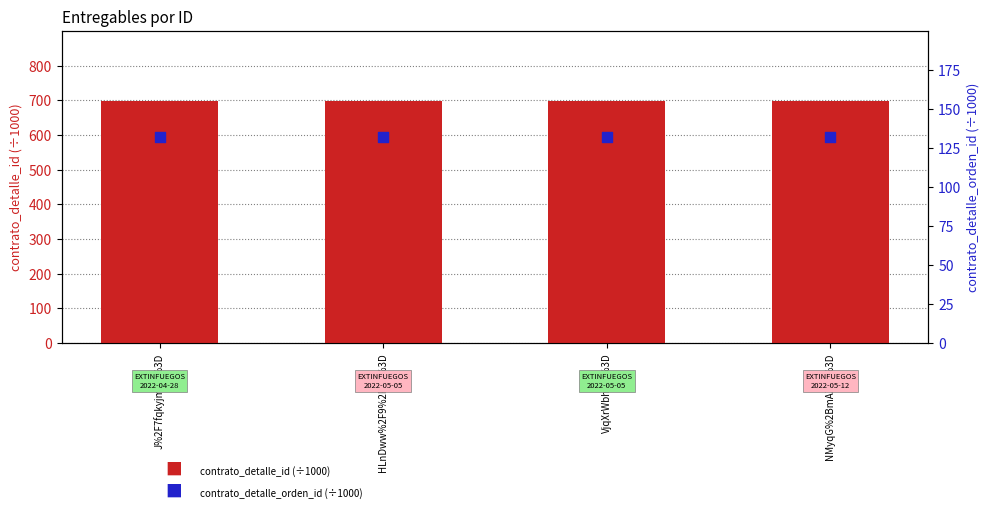

What are all the series names shown in the legend?

contrato_detalle_id (÷1000), contrato_detalle_orden_id (÷1000)